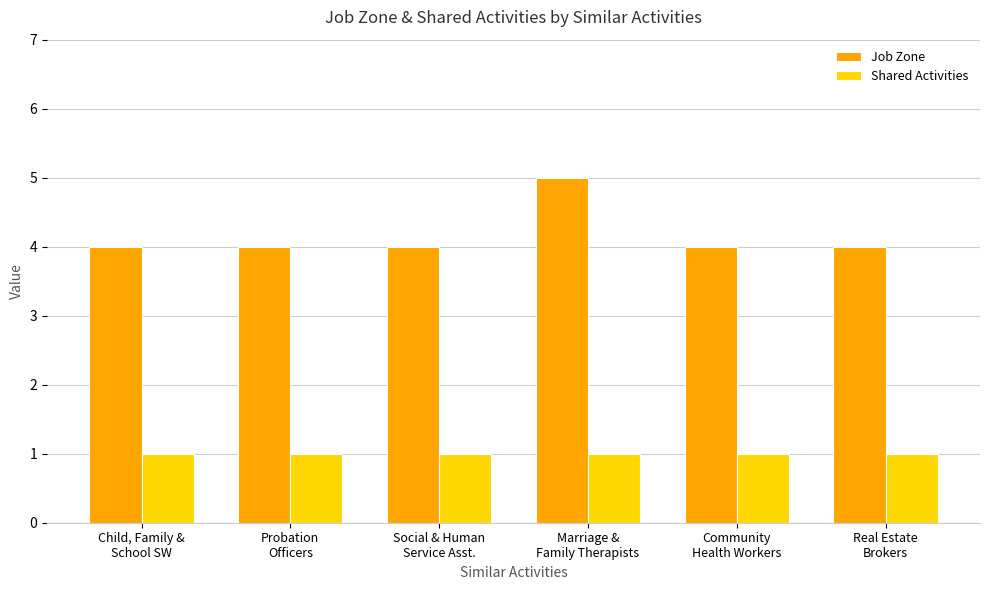

List the series in order of their overall mean, lowest first.

Shared Activities, Job Zone